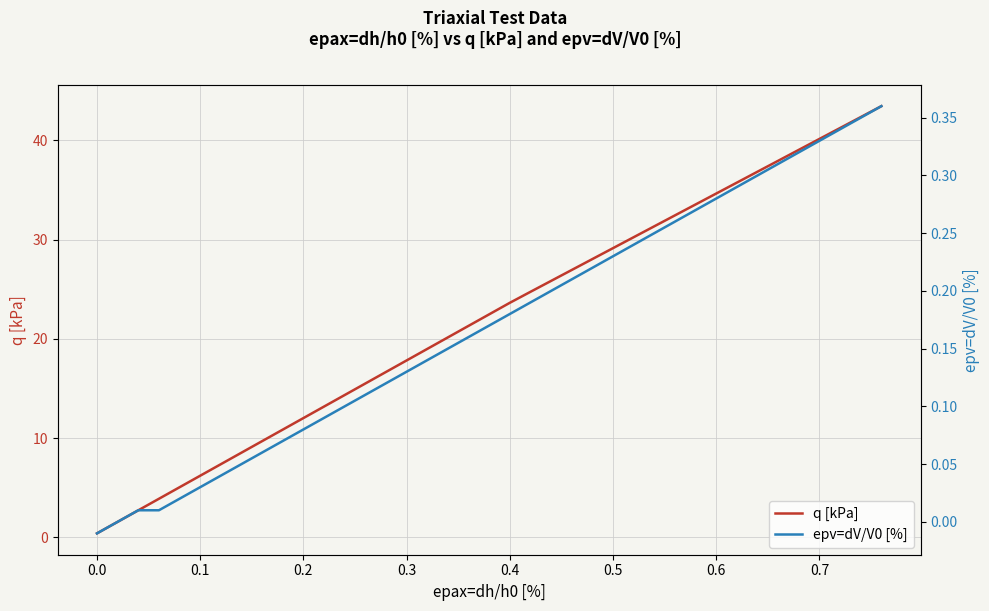

True or false: q [kPa] and epv=dV/V0 [%] intersect in this chart.

False